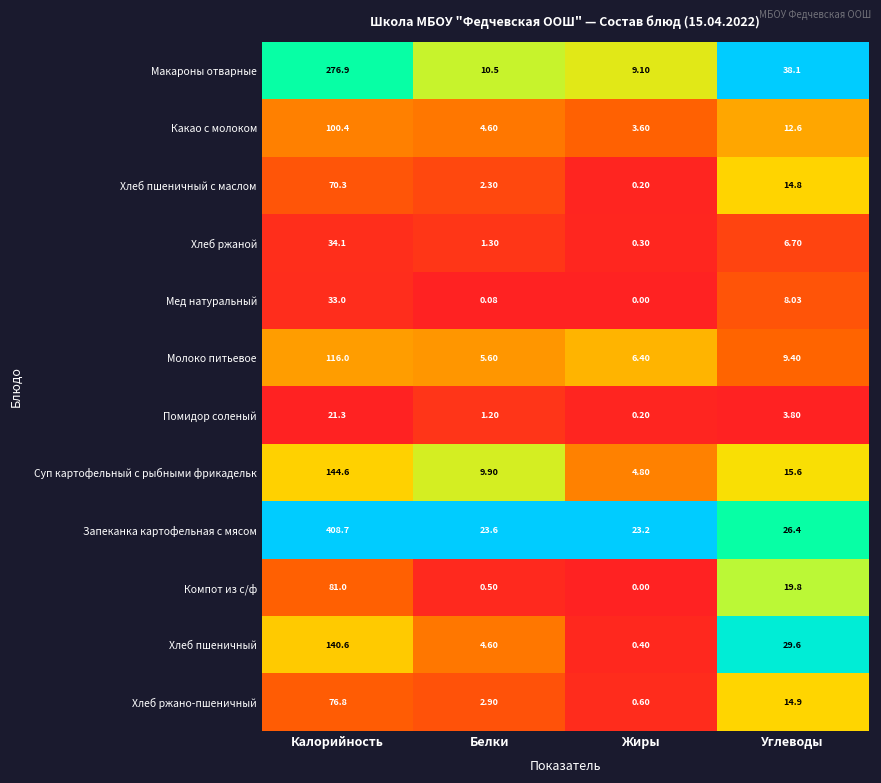

Which label corresponds to the smallest value in the chart?

Жиры